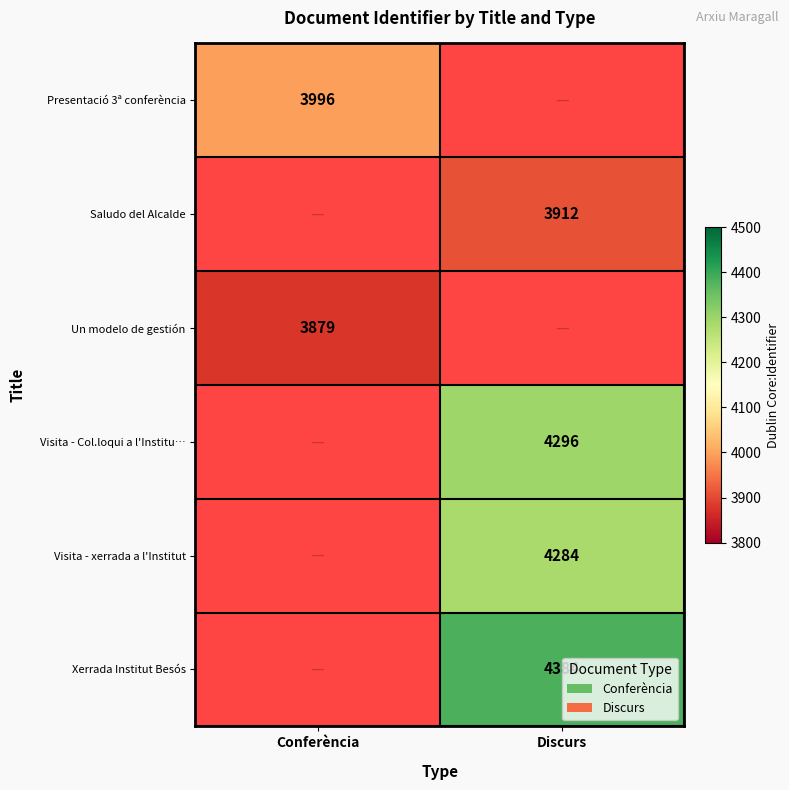

True or false: Visita - Col.loqui a l'Institu… has a value of 4296 at Discurs.

True